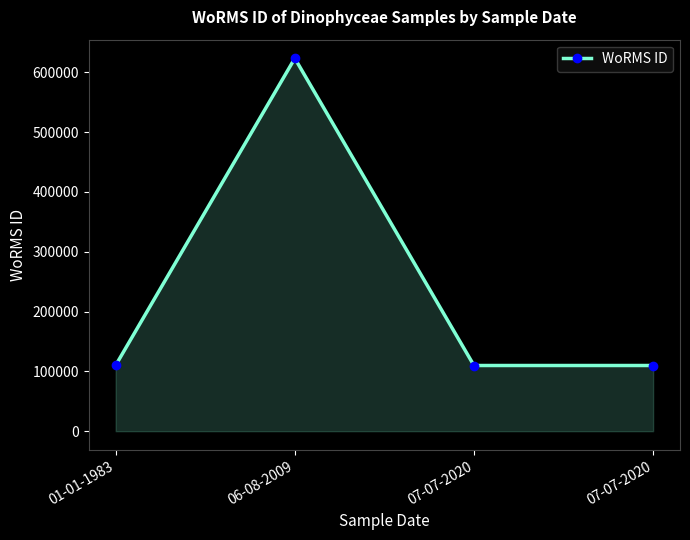

How many lines are shown in the chart?

1